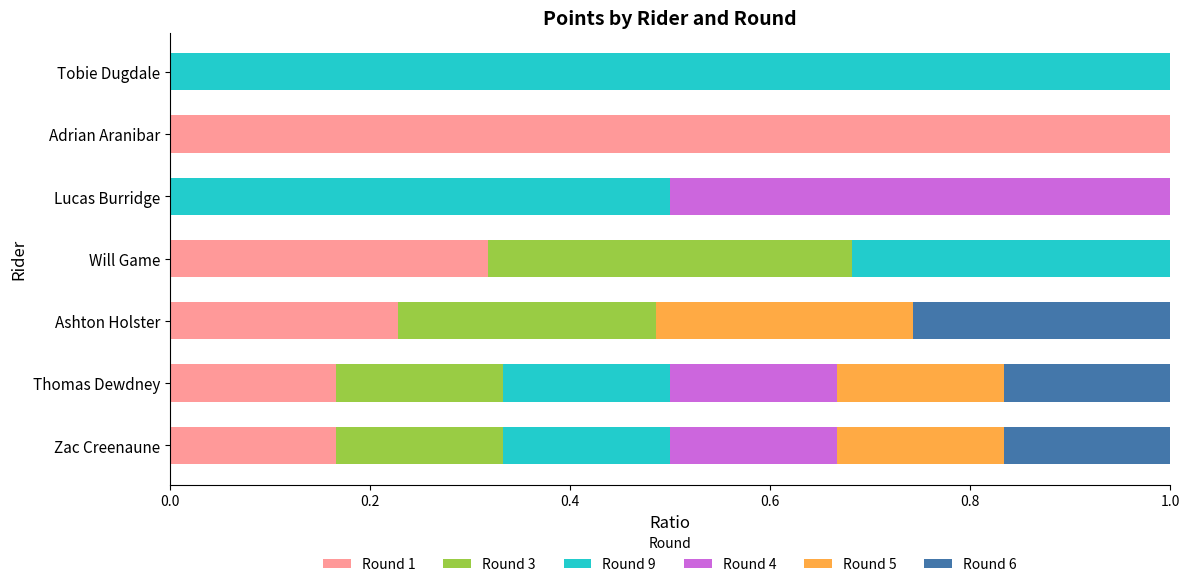

What is the total value across all series at Lucas Burridge?

1.0